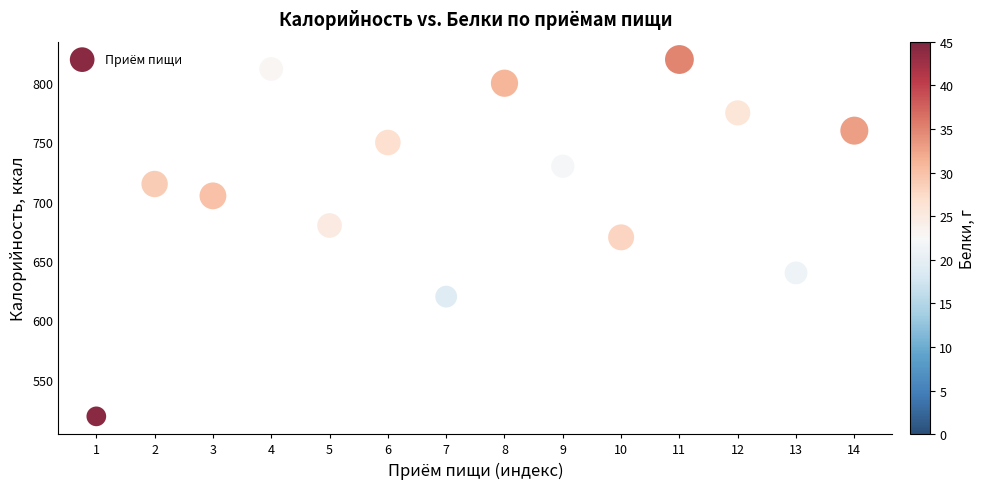

What is the range of X values (max minus min)?

13